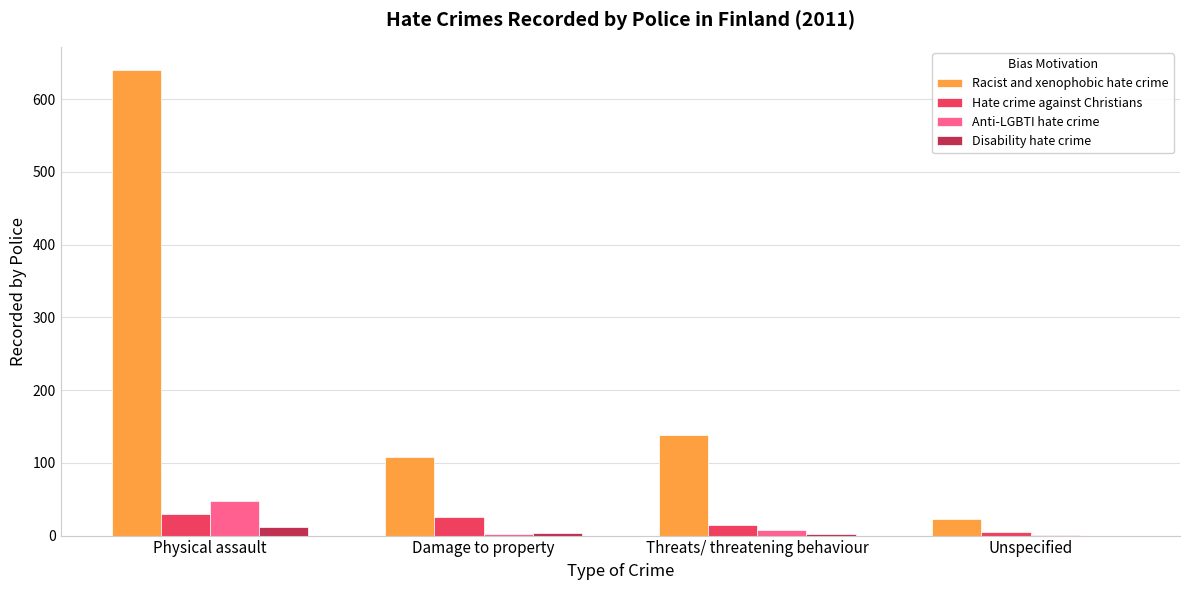

Which series has the largest total across all categories?

Racist and xenophobic hate crime